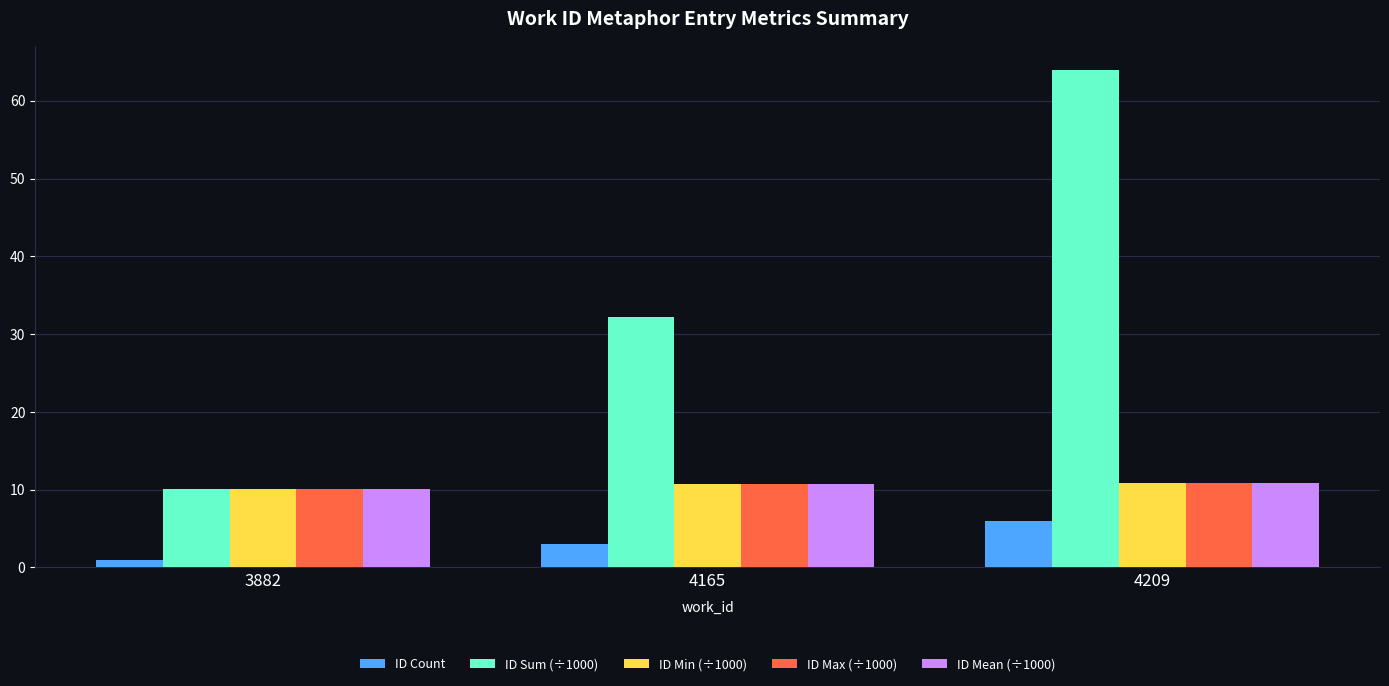

Count the number of categories in the chart.

3